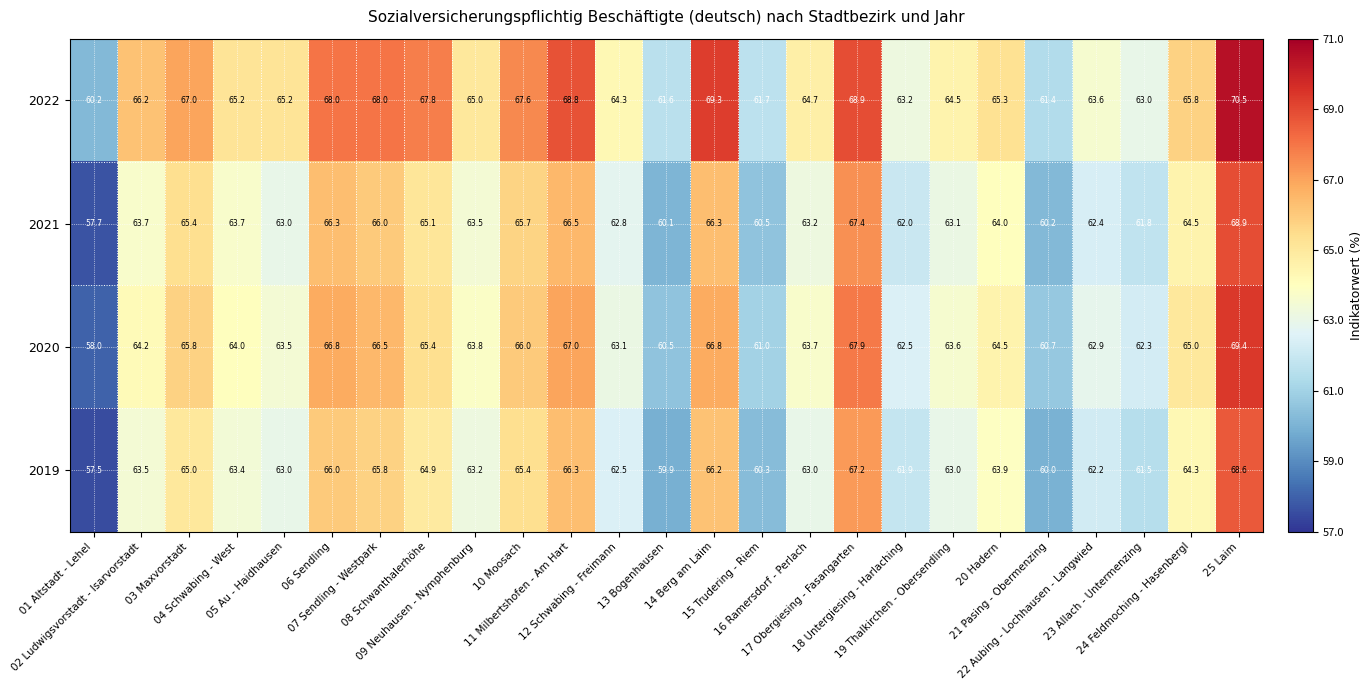

What is the difference between the maximum and second lowest values in the 2022 series?

9.1